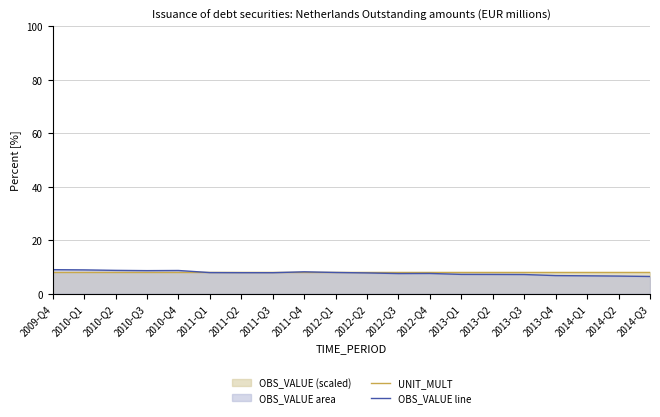

How many lines are shown in the chart?

2